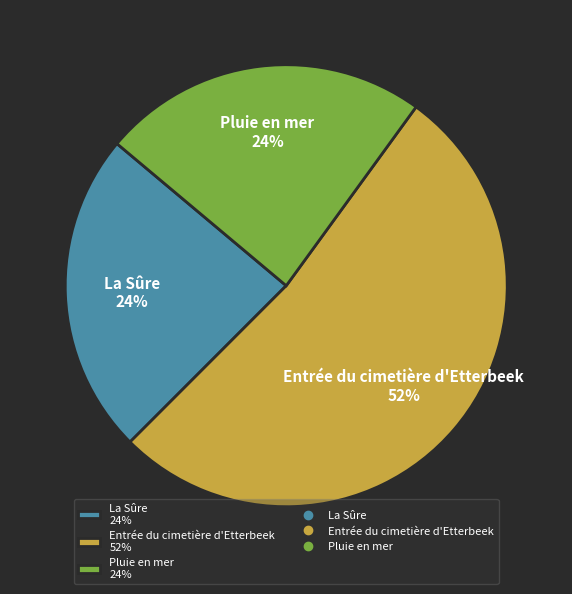

What is the ratio of the value at Entrée du cimetière d'Etterbeek 52% to the value at La Sûre 24%?

2.2